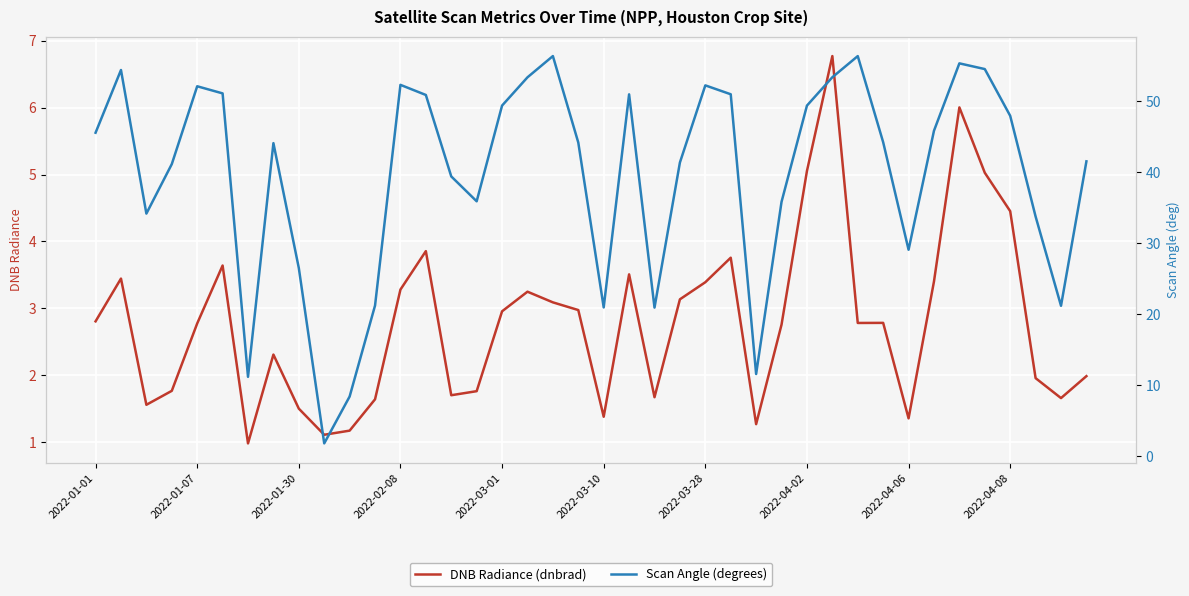

The DNB Radiance (dnbrad) series shows 2.8 at 2022-01-01. True or false?

True